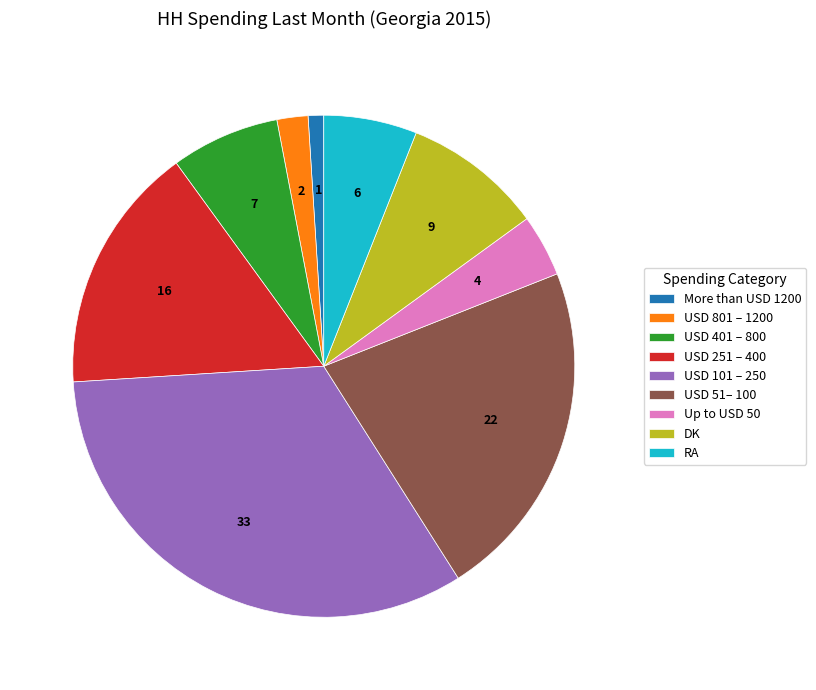

Which slice is the largest?

USD 101 – 250